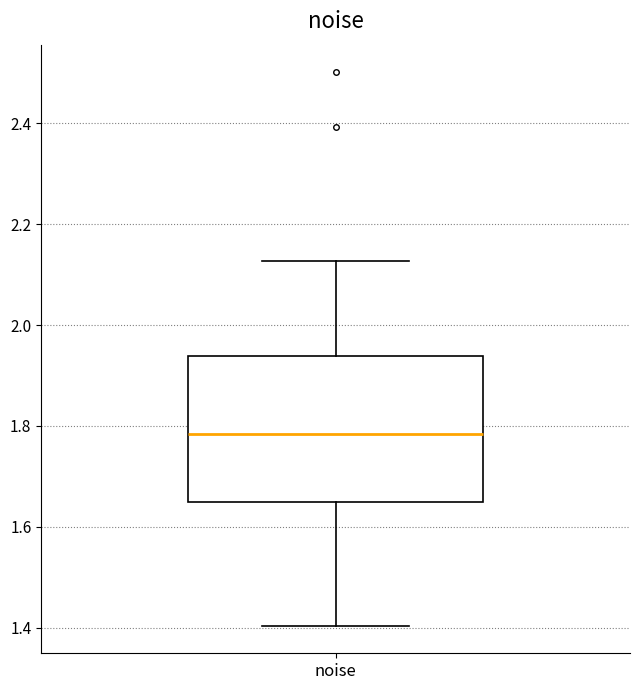

Where is the upper edge of the box for noise on the y-axis? The values are not printed on the chart, so give them approximately, as read against the axis.

1.94